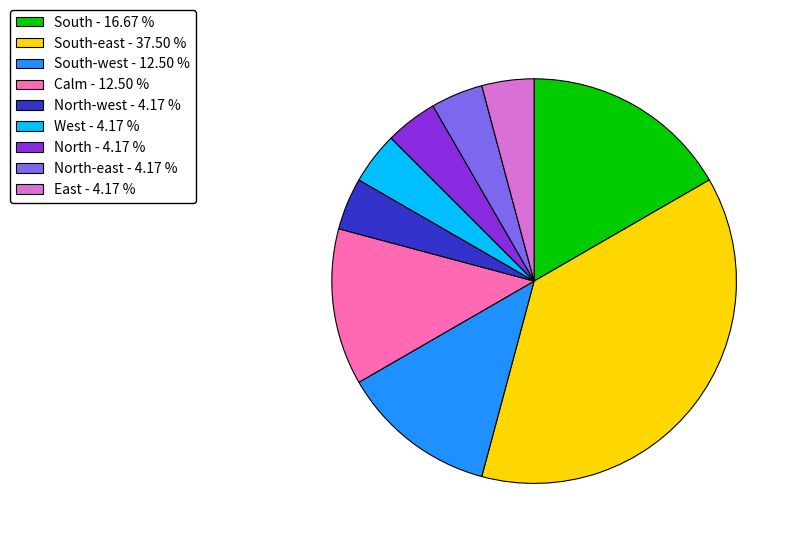

Count the number of slices in the pie.

9